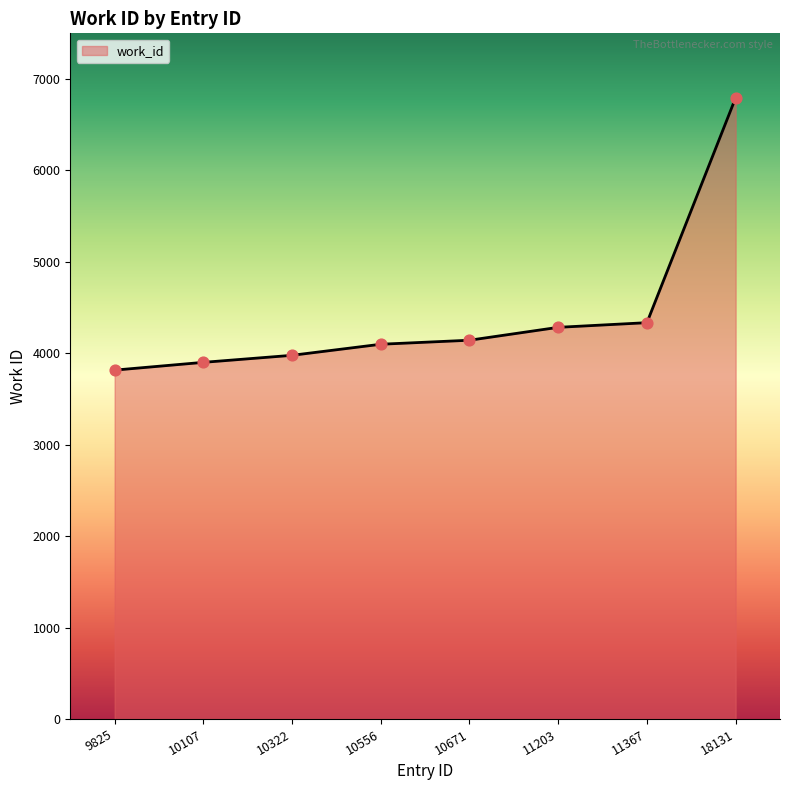

What is the ratio of the value at 11203 to the value at 10107?

1.1